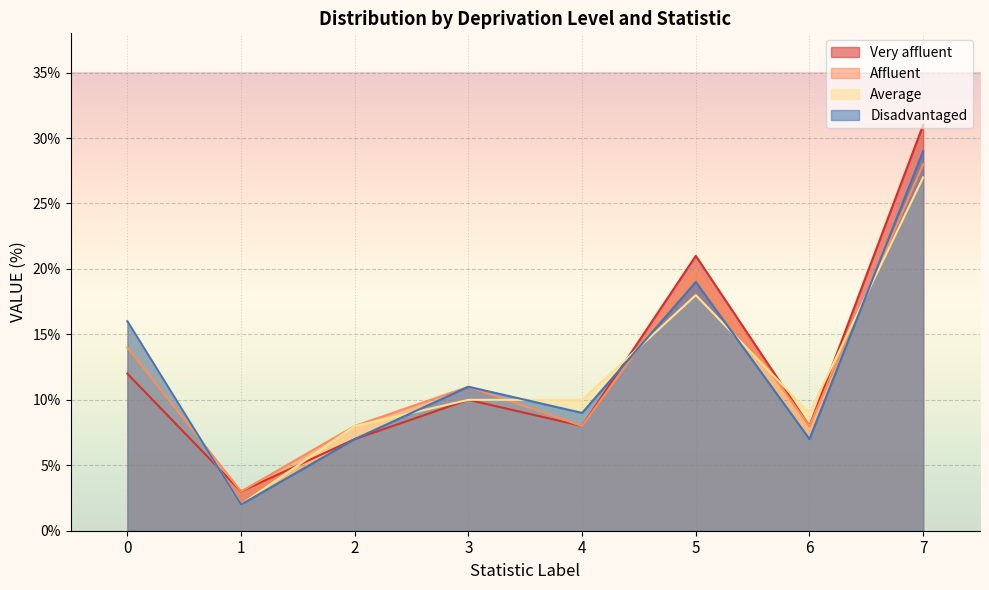

Which category has the highest value across all series?

7